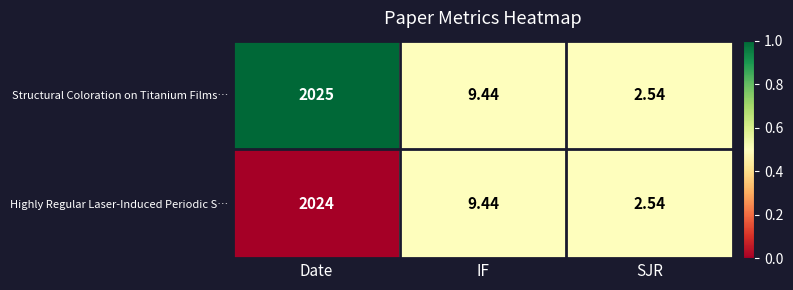

How many categories are shown in the chart?

3